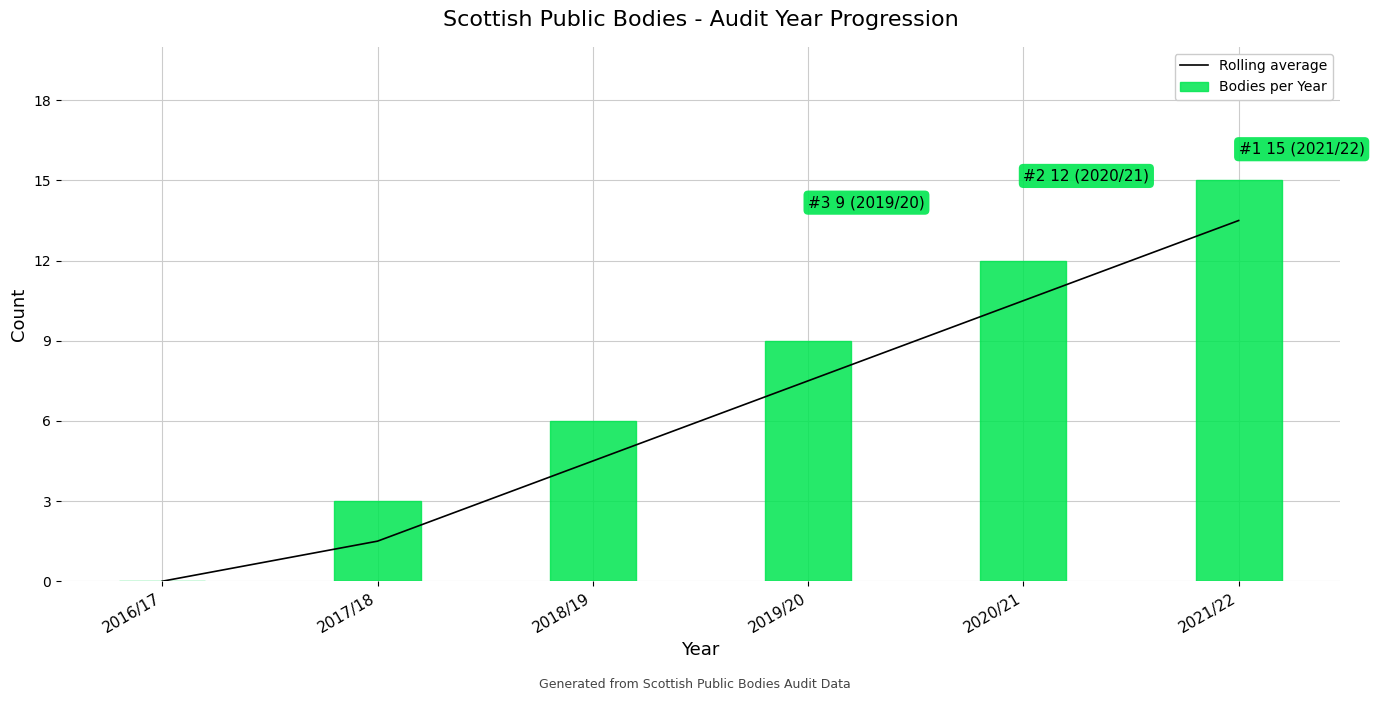

Which has a higher value, 2021/22 or 2016/17?

2021/22